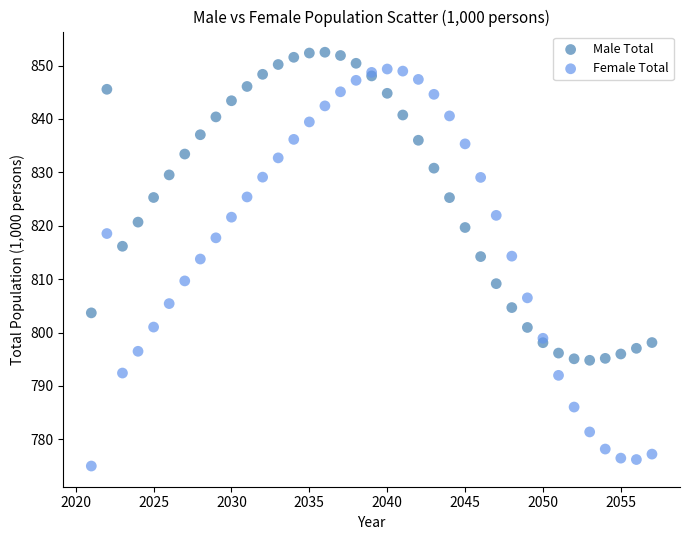

What are all the series names shown in the legend?

Male Total, Female Total